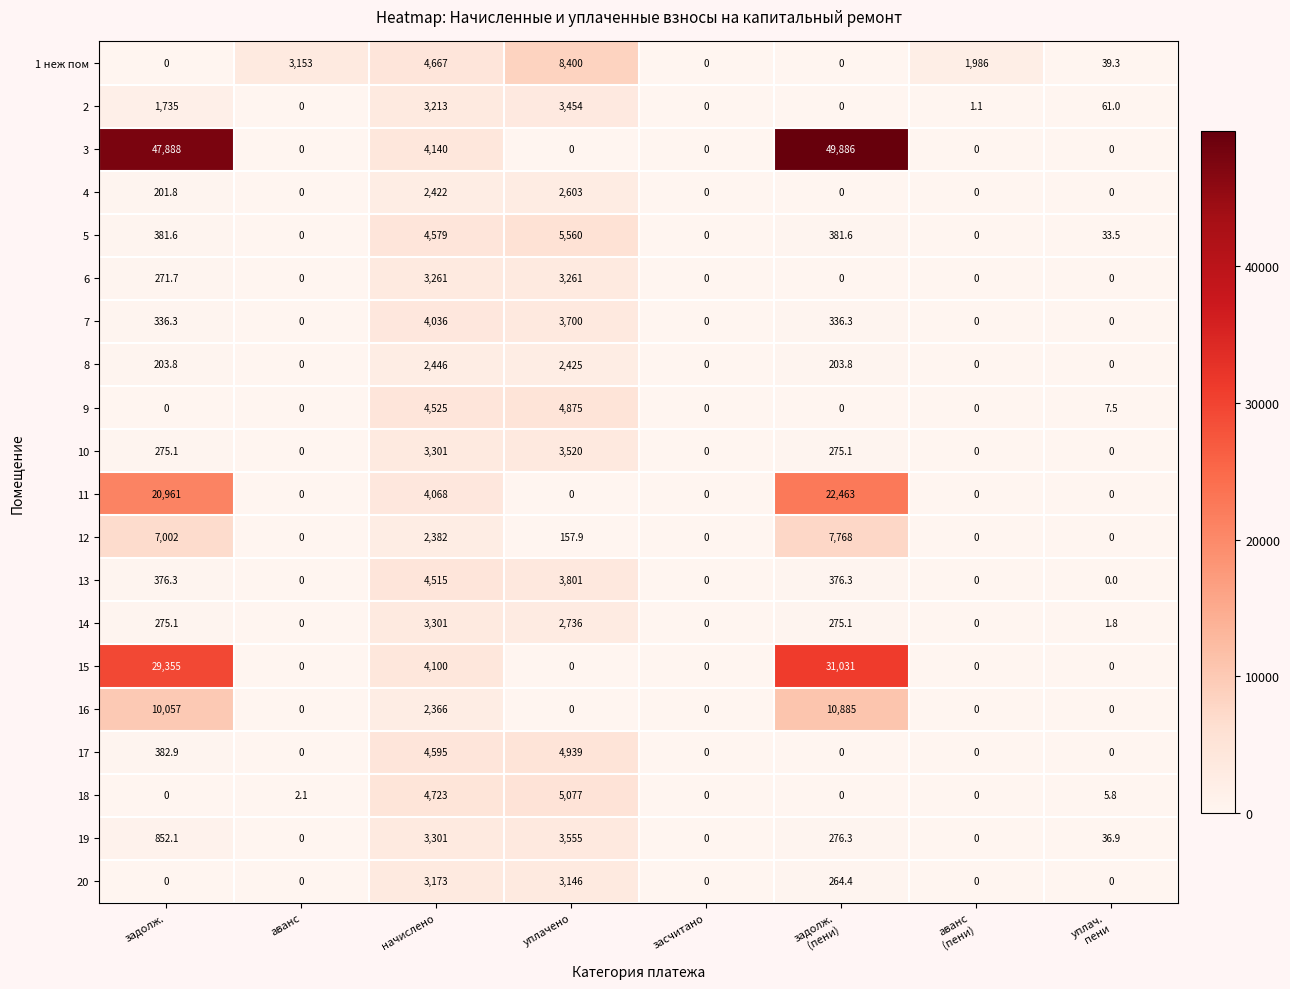

Between задолж. and аванс, which series saw the biggest shift?

3